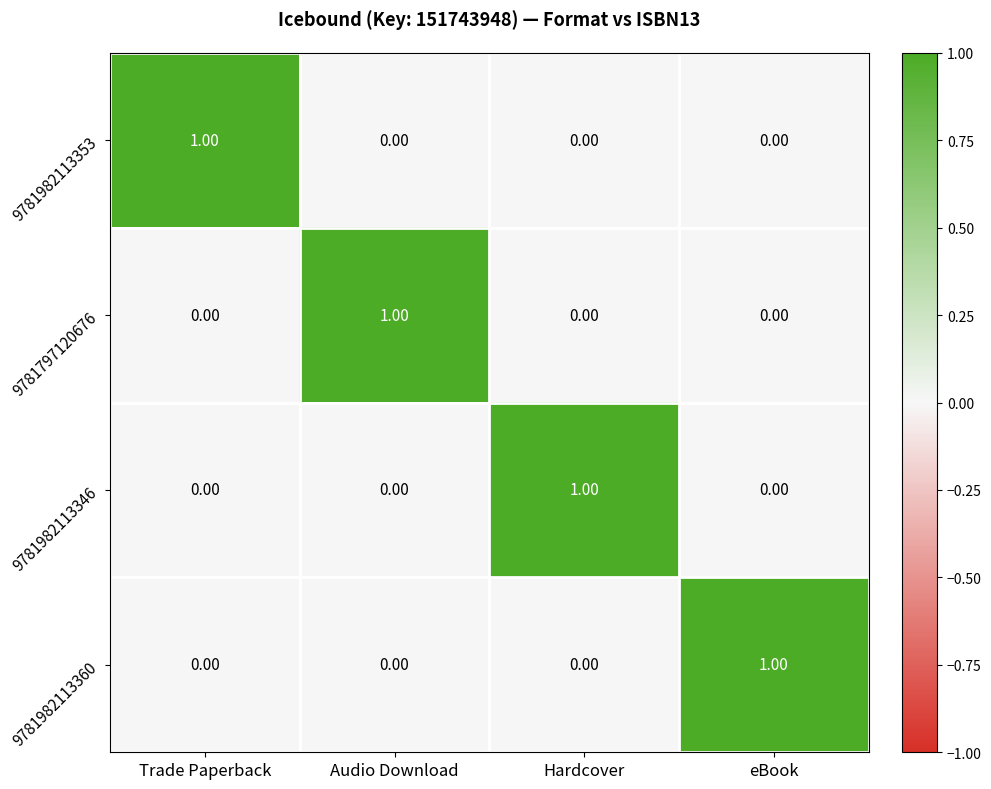

Which category has the highest value in the 9781982113360 series?

eBook